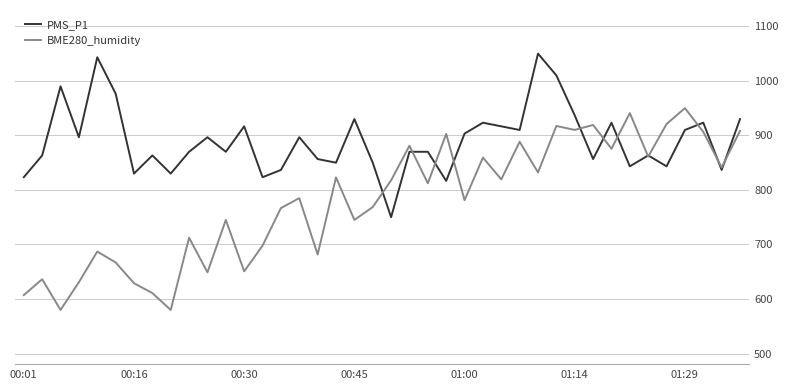

What is the smallest value displayed?

580.0